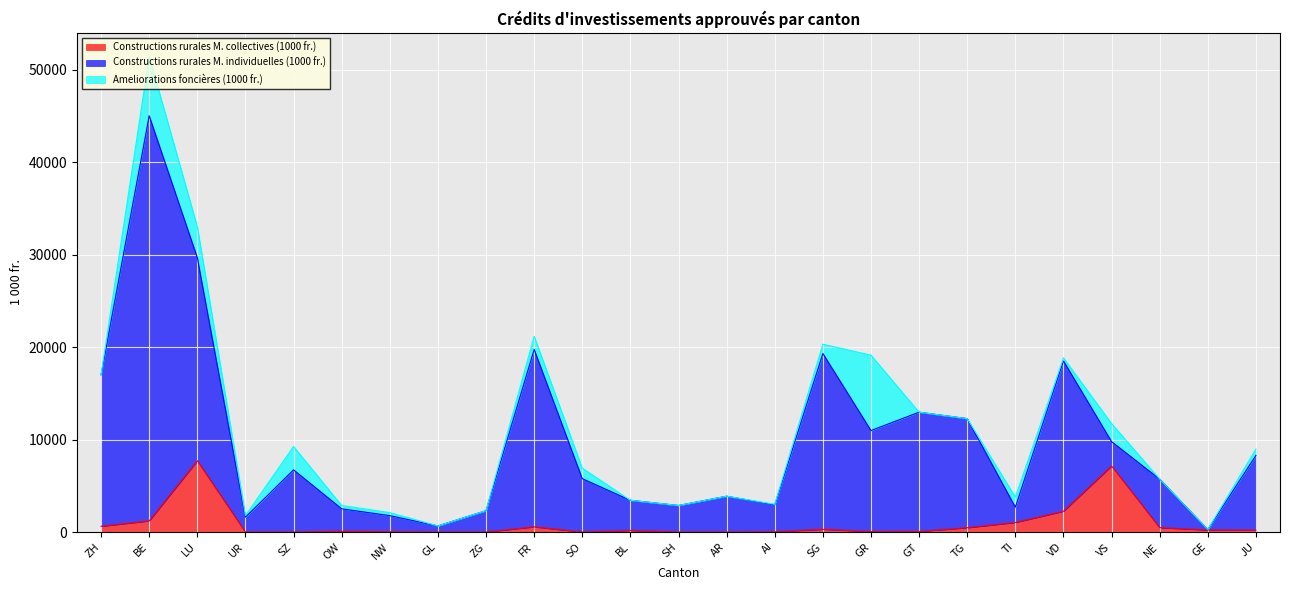

What is the spread (max minus min) of values at GT?

12895